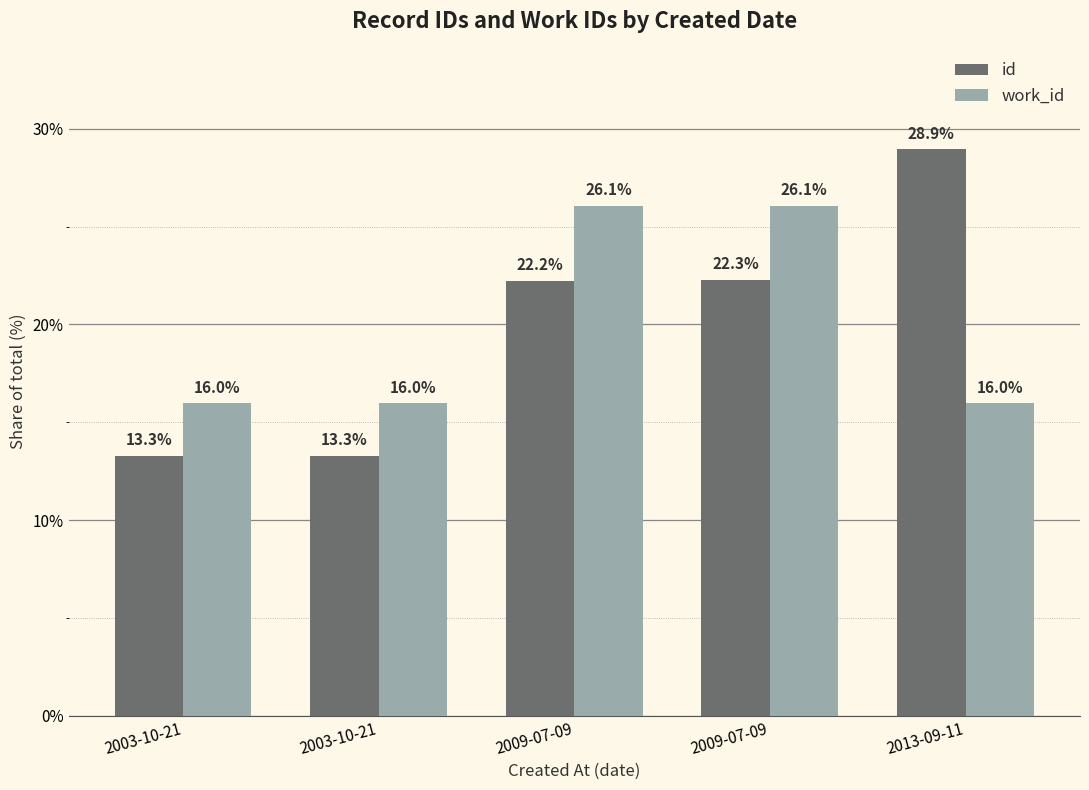

What are all the series names shown in the legend?

id, work_id